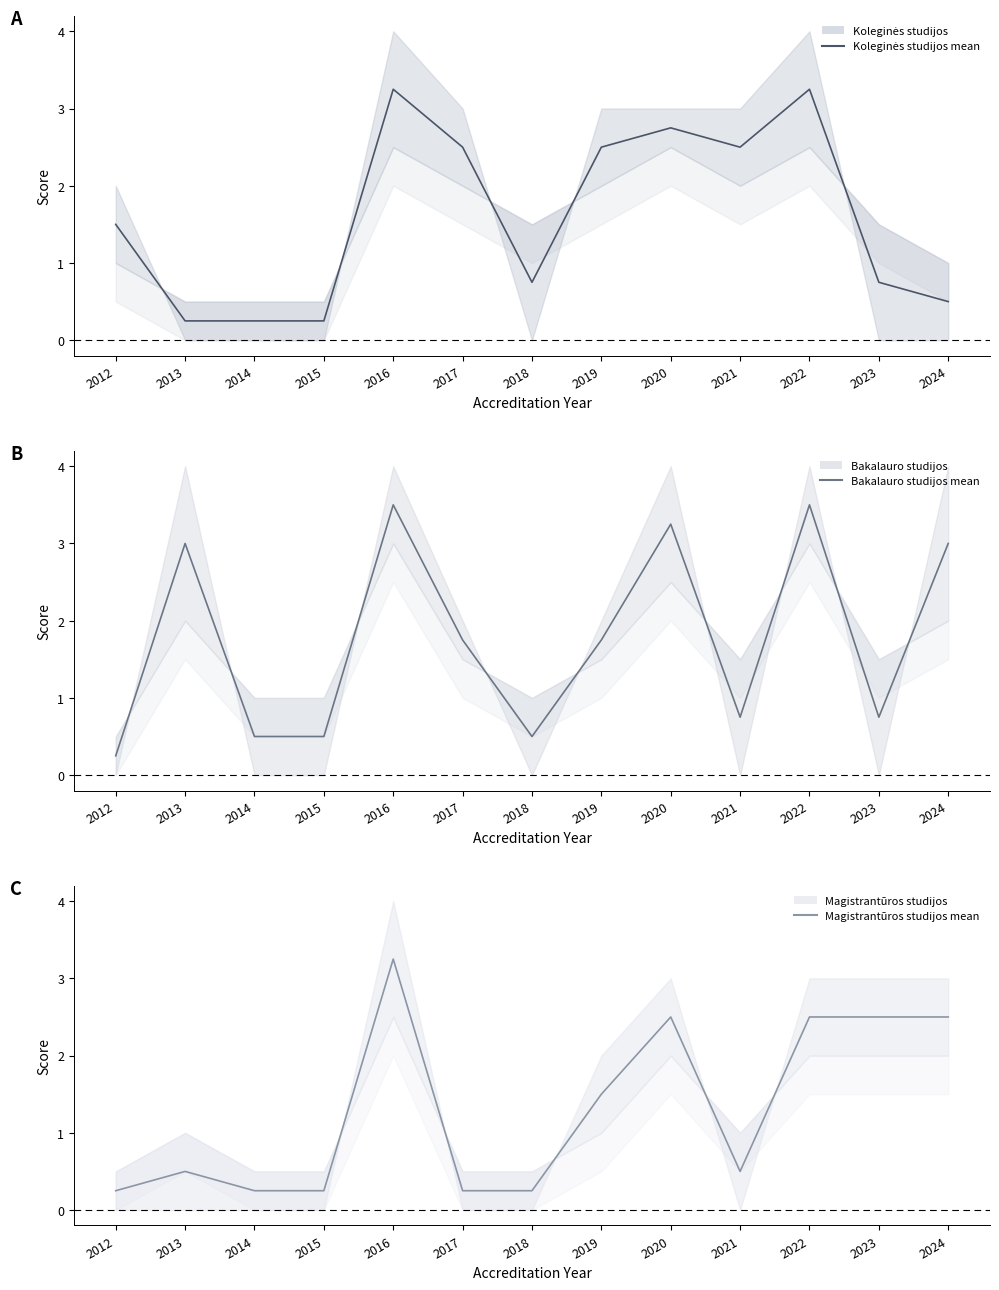

At which category does Koleginės studijos mean reach its first local peak?

2016